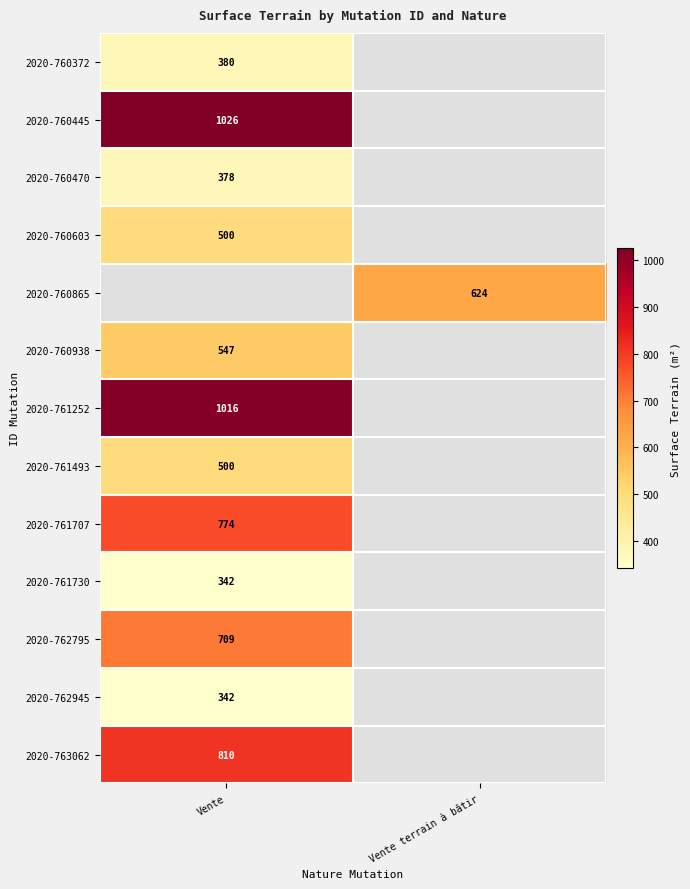

The value of 2020-762795 at Vente is 709. True or false?

True